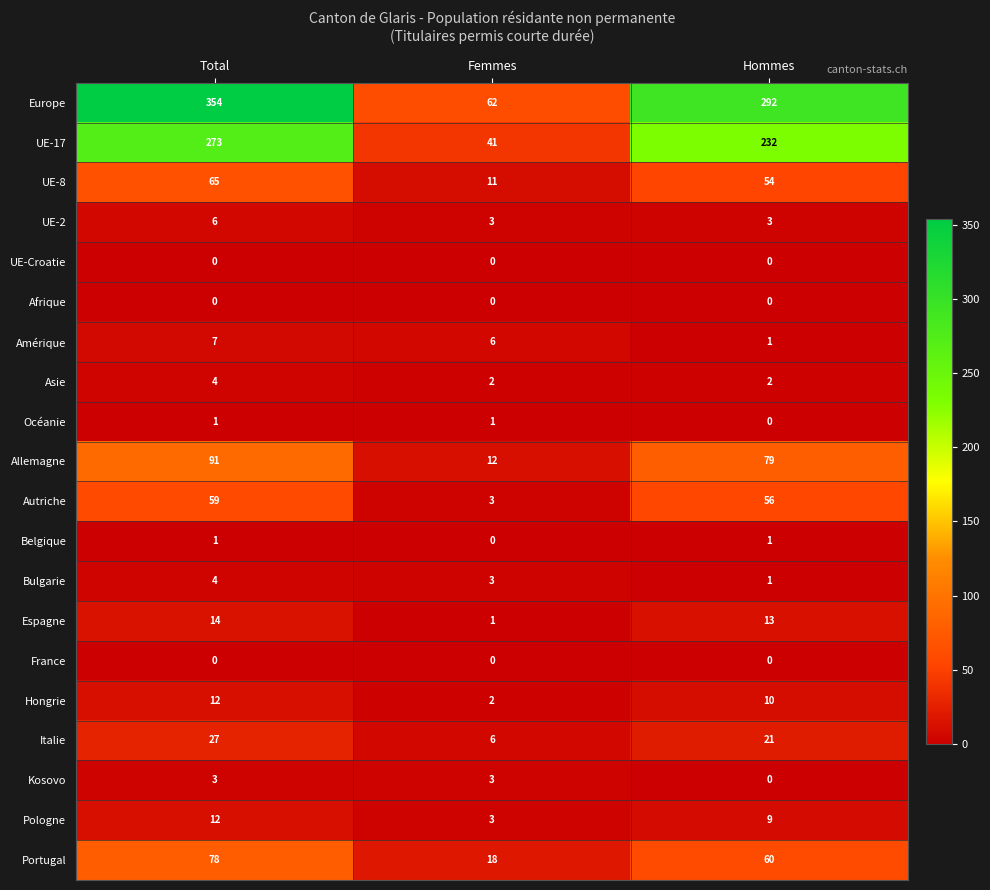

Rank the categories by Amérique value from lowest to highest.

Hommes, Femmes, Total